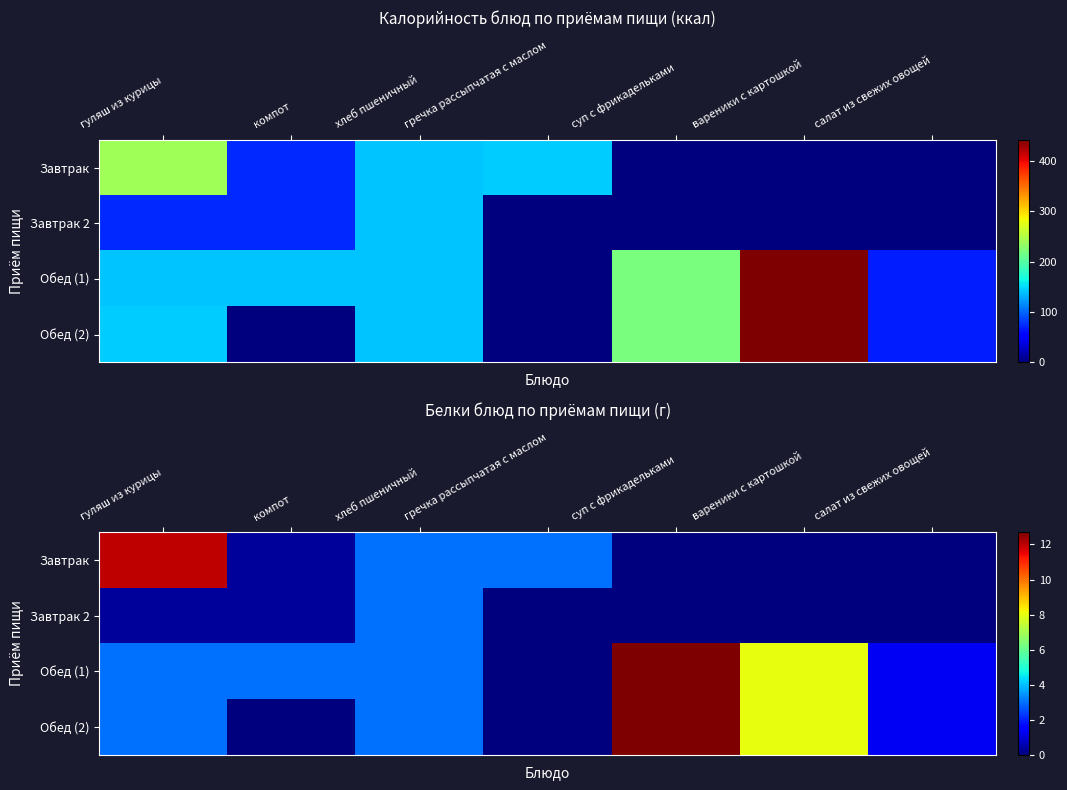

Which series has the largest range (max minus min)?

Обед (1)